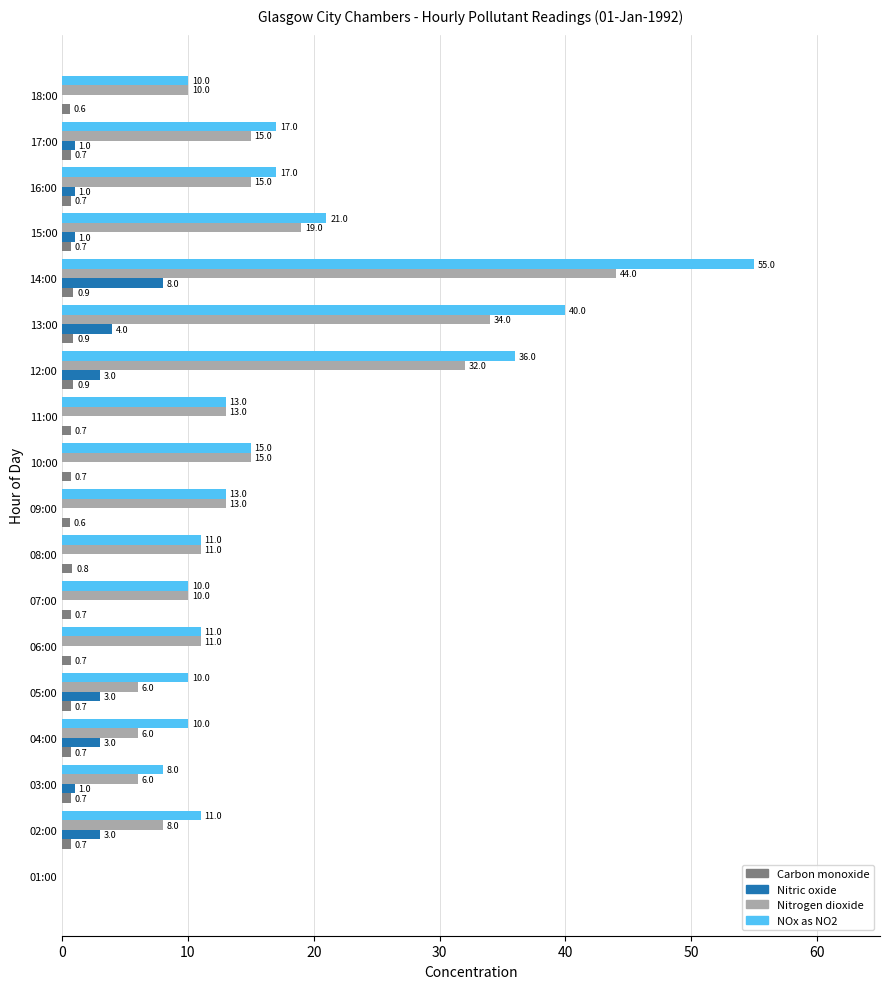

What is the total value across all series at 03:00?

15.7